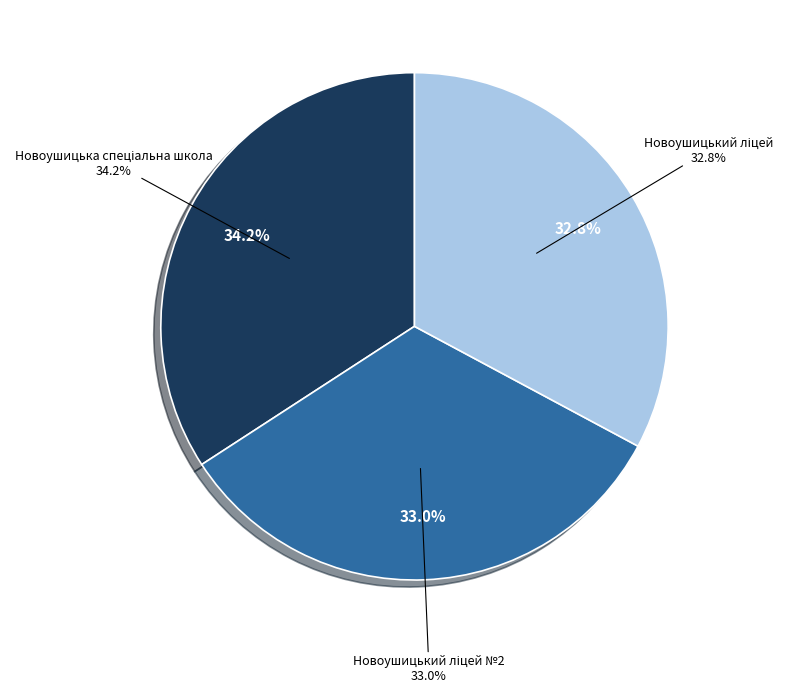

What is the largest slice in the pie chart?

Новоушицька спеціальна школа